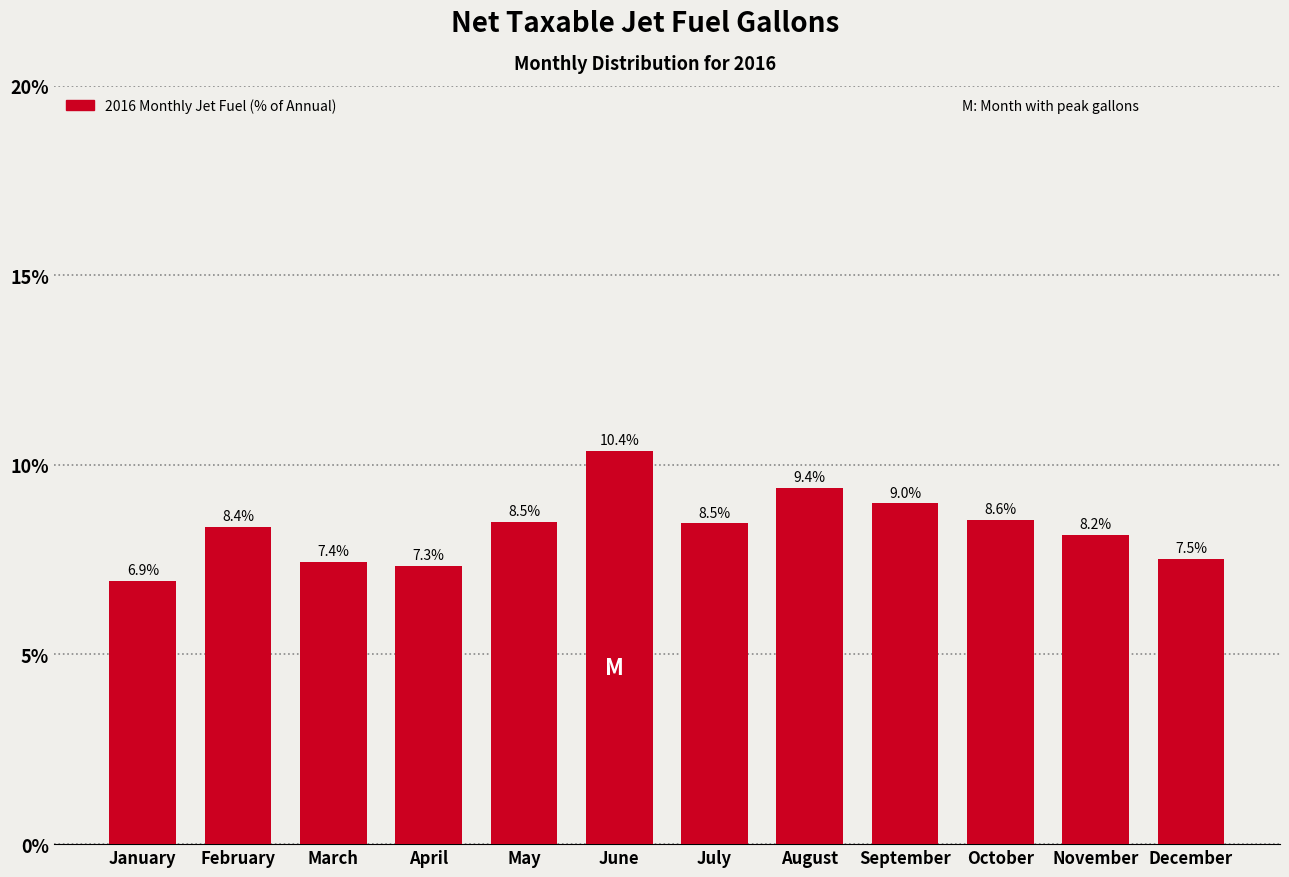

Are the bars horizontal?

No